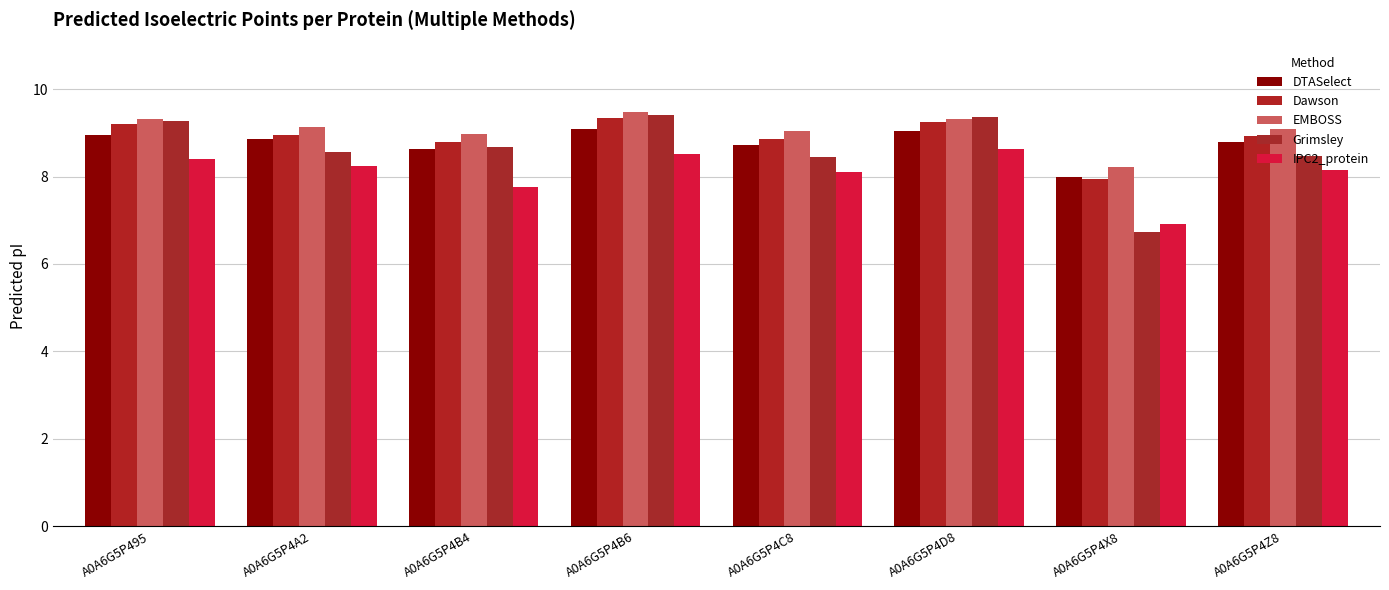

What is the difference between the maximum and second lowest values in the EMBOSS series?

0.5